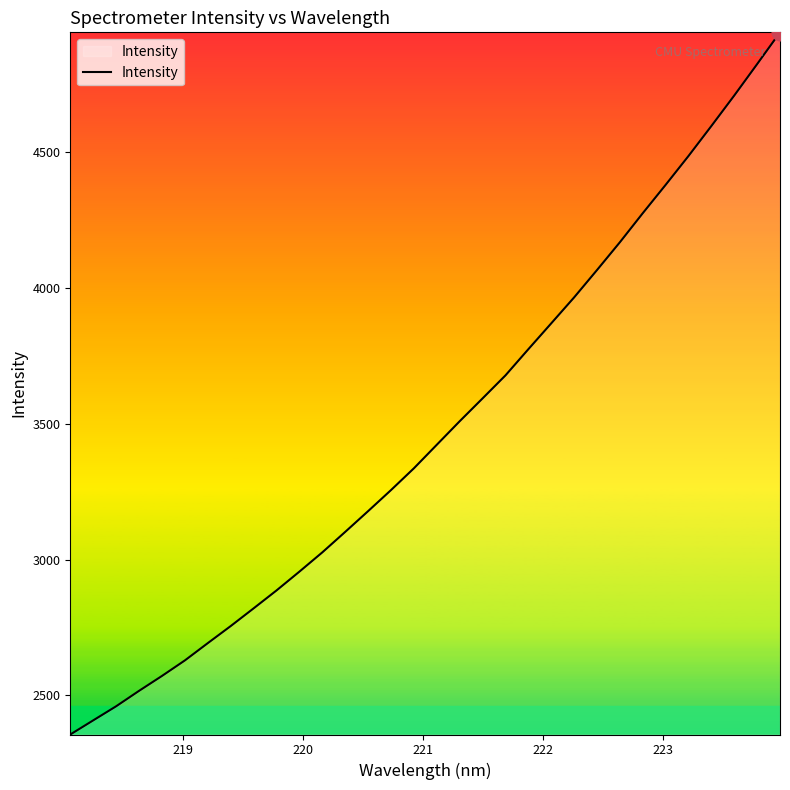

What is the smallest value displayed?

2356.4